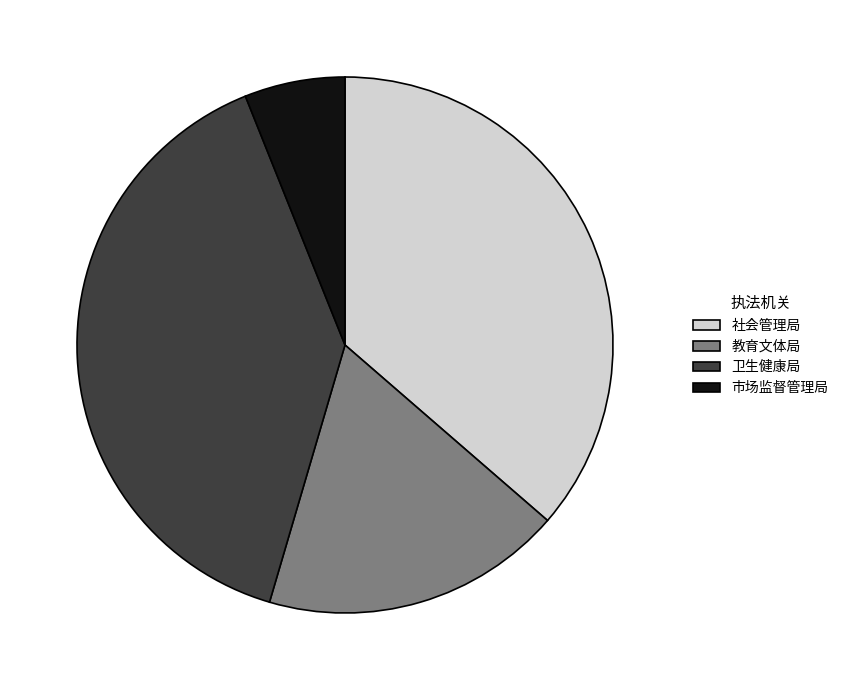

Which category has the biggest portion of the pie?

卫生健康局